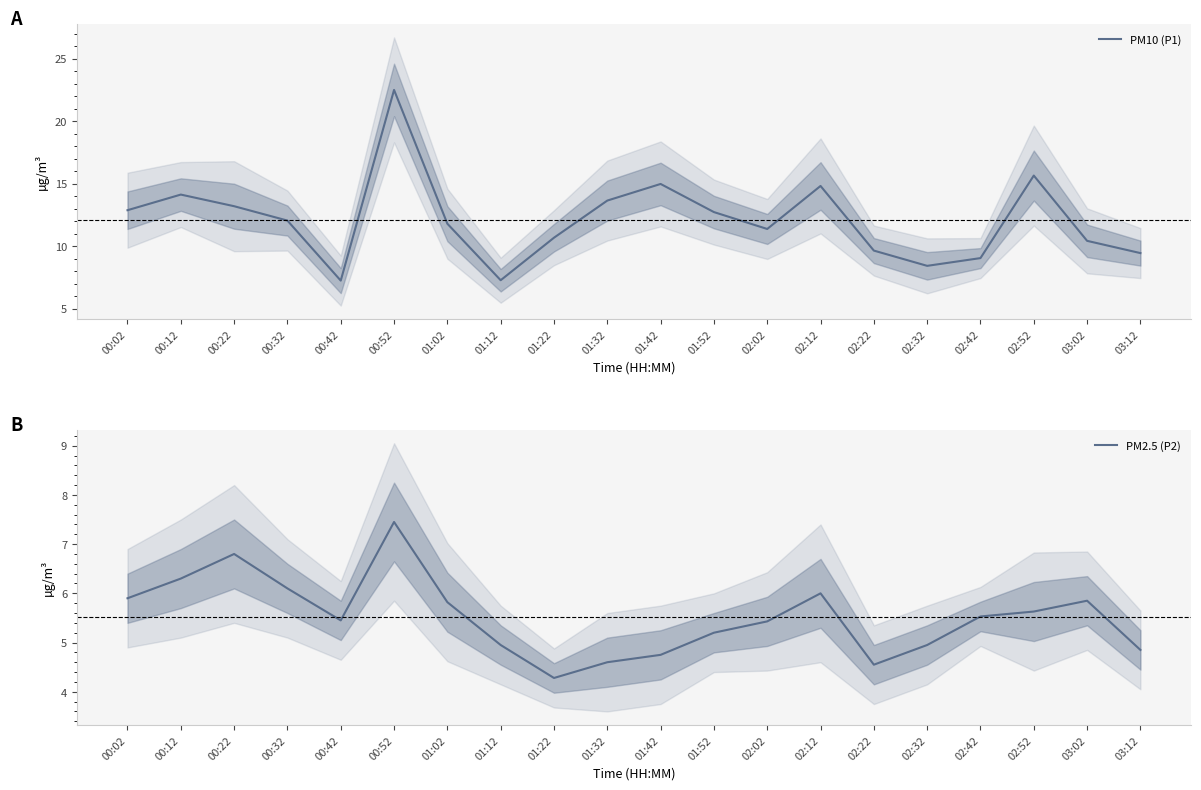

What is the value of the PM10 (P1) point at the 2nd from the left?

14.1